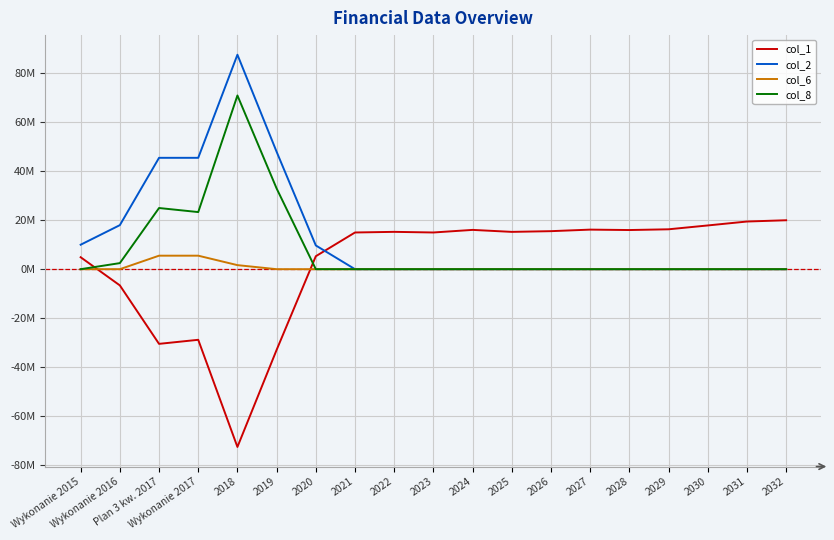

What is the difference between the maximum and minimum values in the col_6 series?

5519796.7